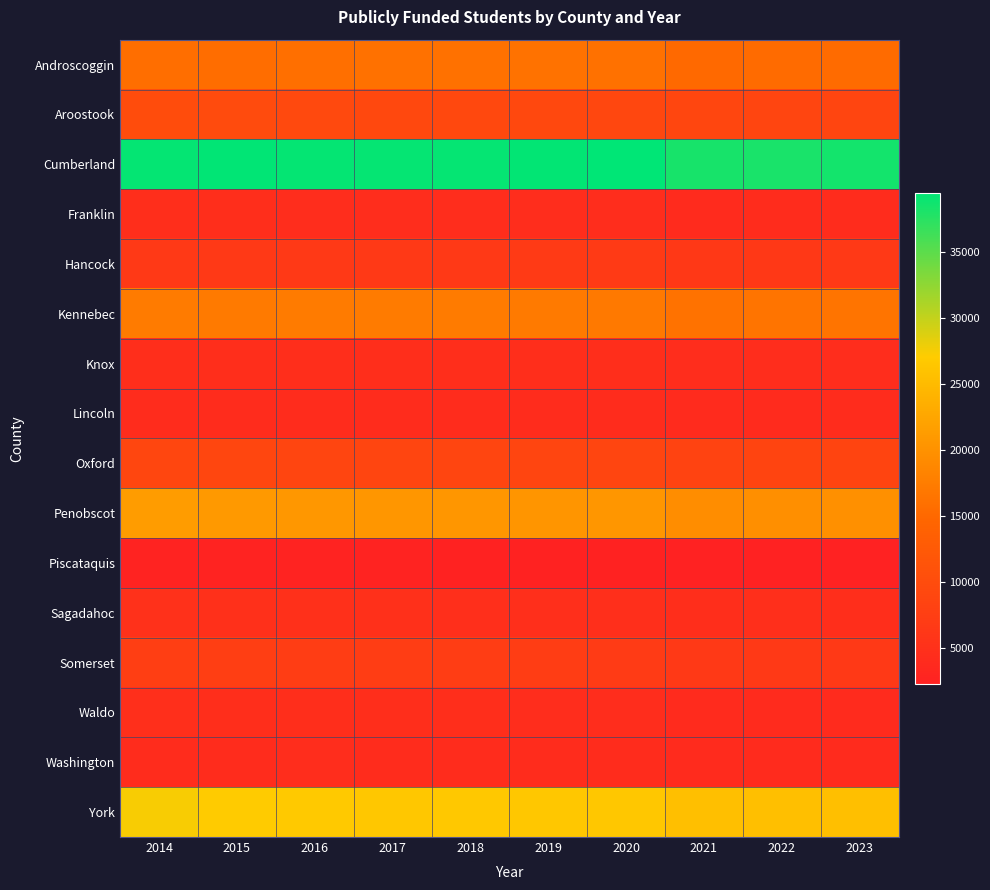

Rank the series by their maximum value, from lowest to highest.

Piscataquis, Lincoln, Washington, Franklin, Knox, Waldo, Sagadahoc, Hancock, Somerset, Oxford, Aroostook, Androscoggin, Kennebec, Penobscot, York, Cumberland